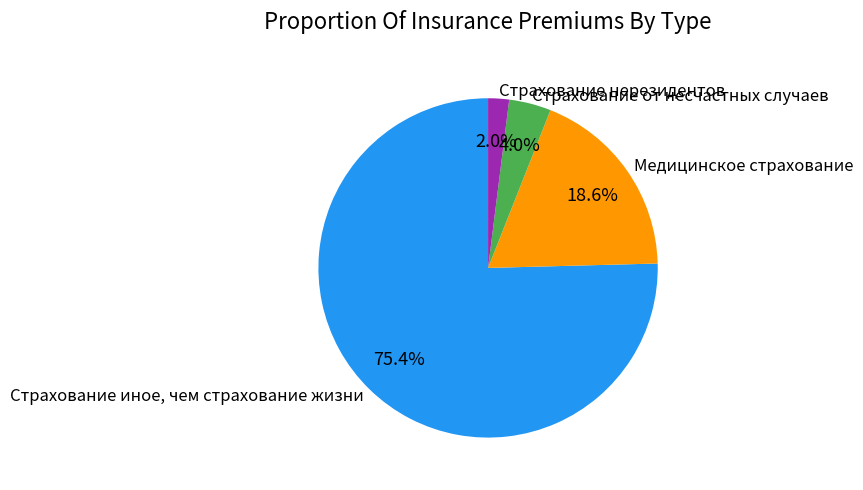

Do Страхование от несчастных случаев and Страхование нерезидентов together represent more than half of the pie?

No